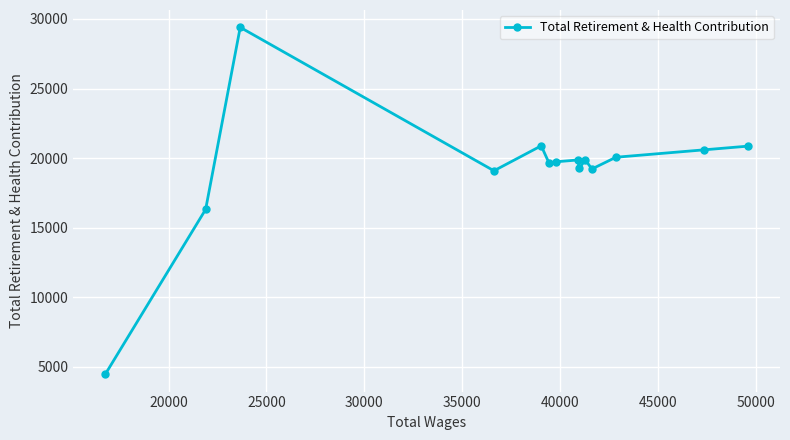

How many points are higher than both their immediate neighbors (excluding endpoints)?

4